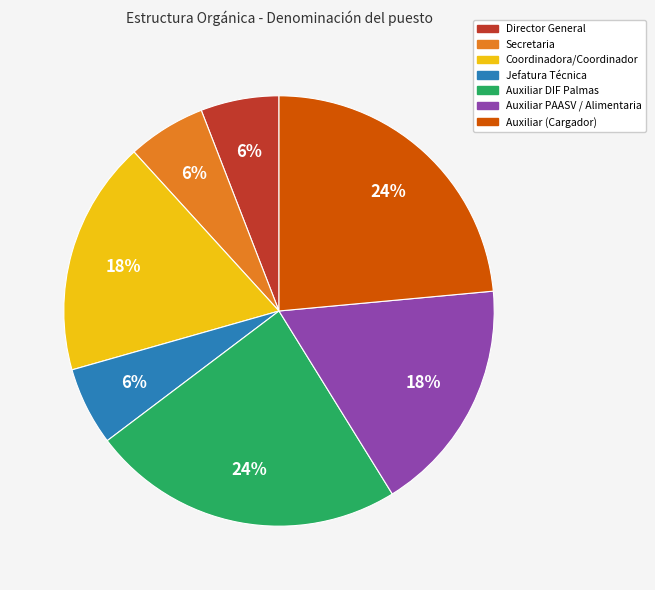

Does any single category account for the majority?

No